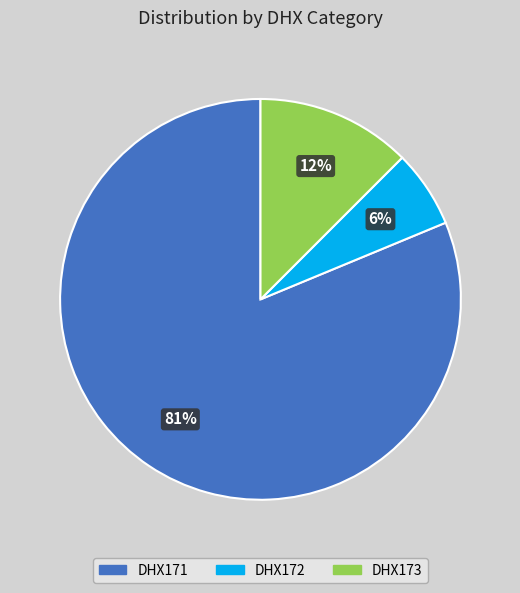

How many slices are in this pie chart?

3